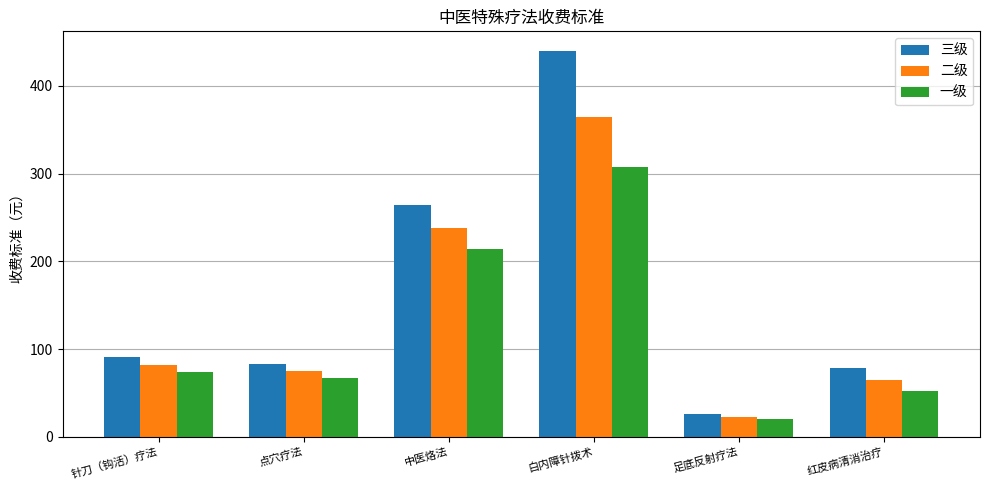

How many bars are there in each group?

3